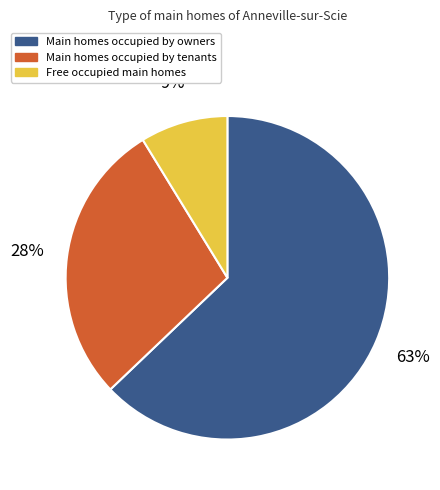

Is there a majority slice in this chart?

Yes